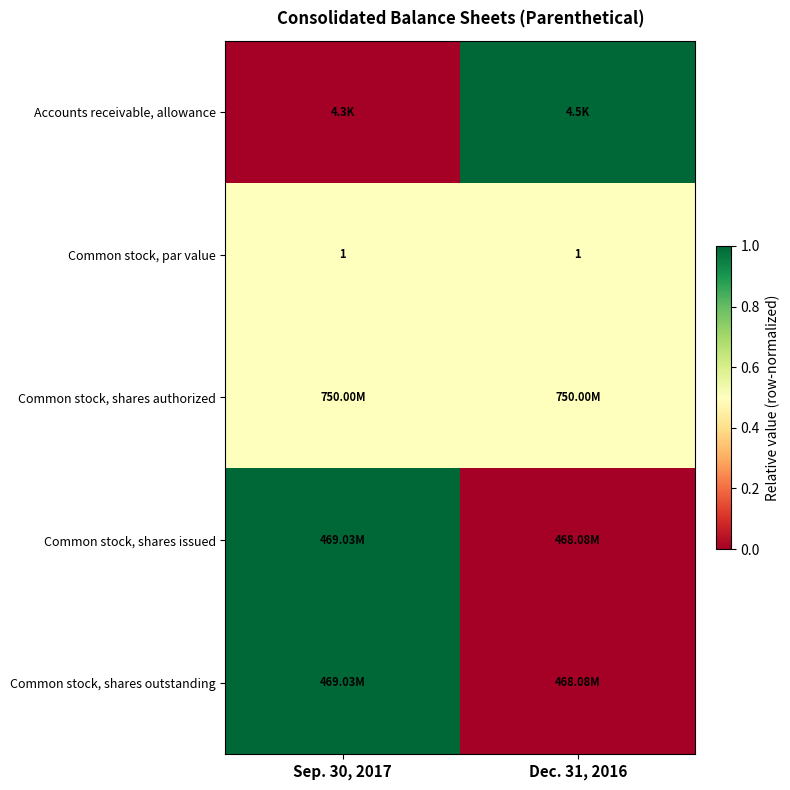

What is the sum of the Common stock, par value values at Dec. 31, 2016 and Sep. 30, 2017?

2.0